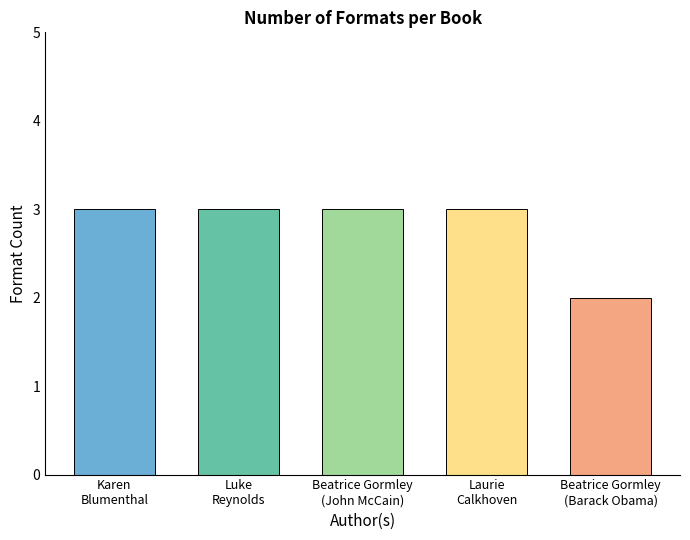

Reading right to left, transcribe all the data shown in this chart.

Beatrice Gormley (Barack Obama)=2	Laurie Calkhoven=3	Beatrice Gormley (John McCain)=3	Luke Reynolds=3	Karen Blumenthal=3